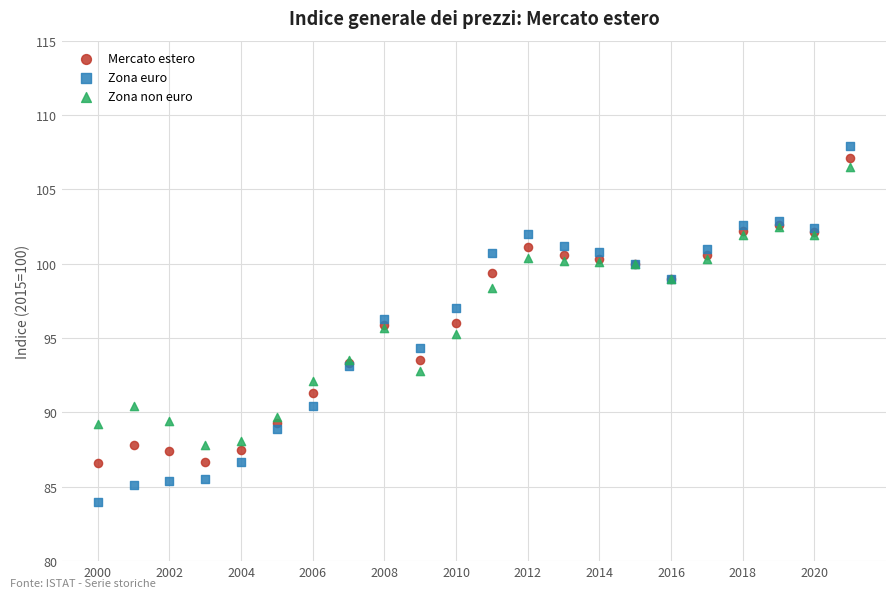

Which series has the largest Y range (max minus min)?

Zona euro